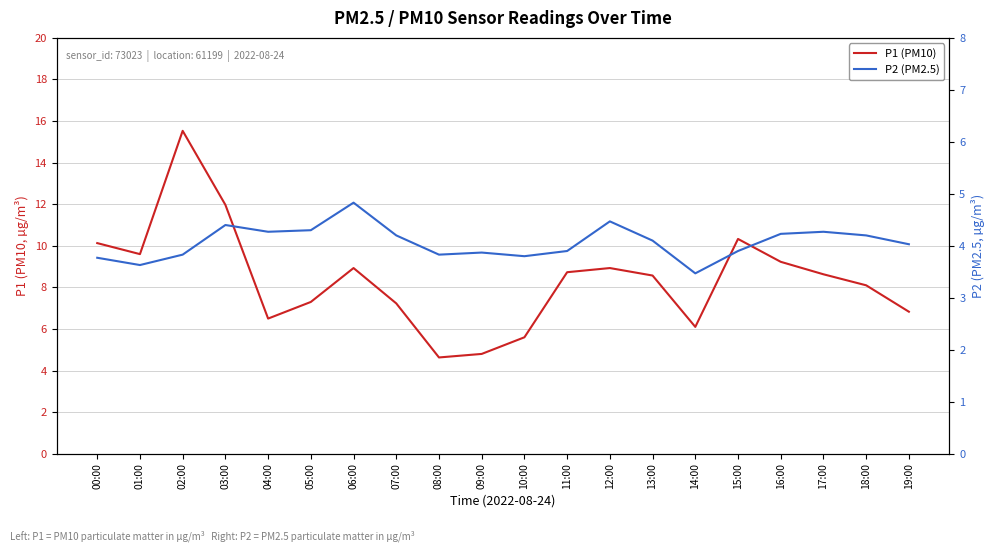

What is the value of the P1 (PM10) point at the 7th from the left?

8.9